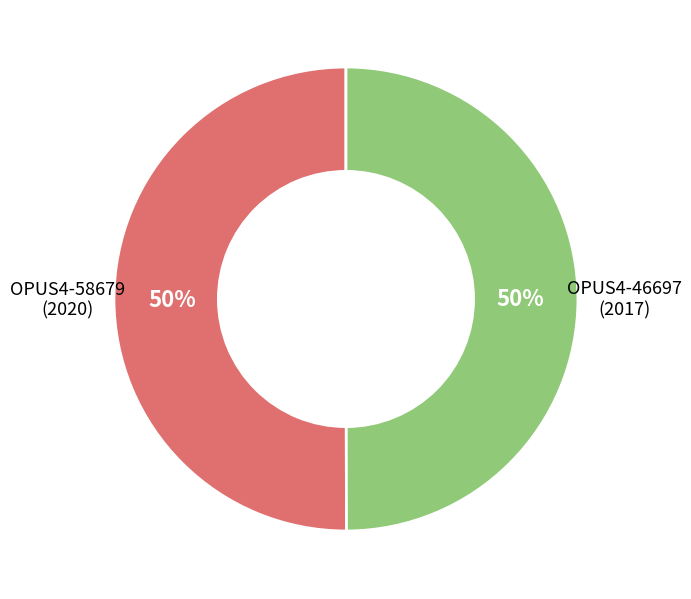

To the nearest percent, what is the average slice percentage?

50%